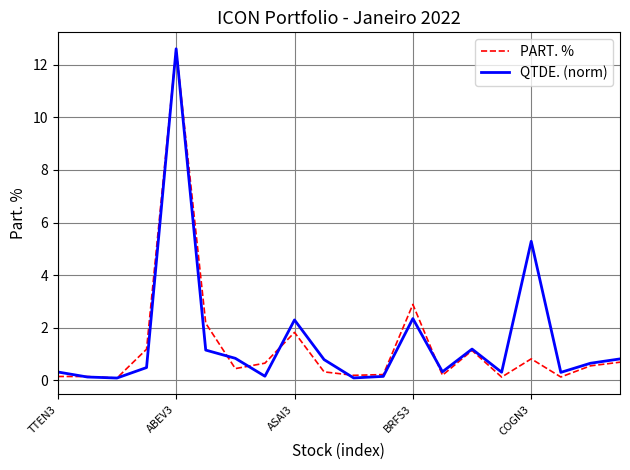

What is the value of the QTDE. (norm) point at the 16th from the left?

0.3